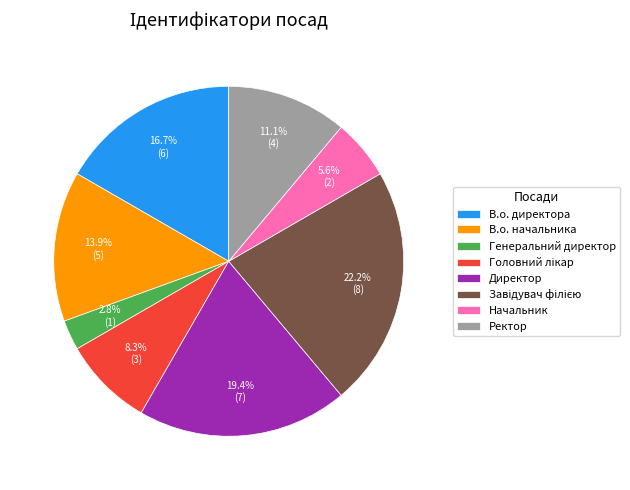

Is the sum of Начальник and Ректор greater than half?

No